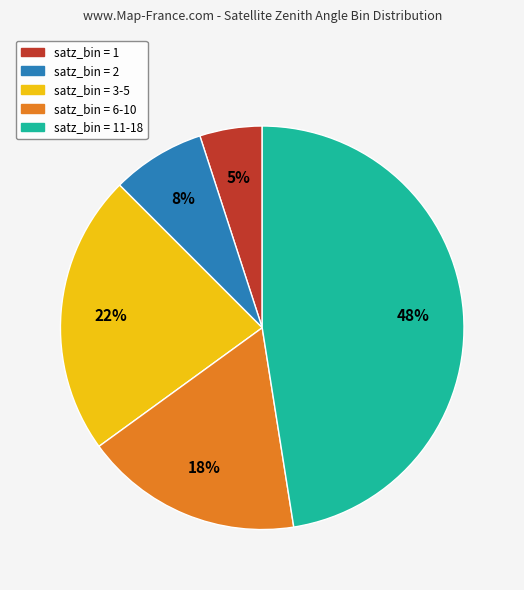

Which slice is the largest?

satz_bin = 11-18